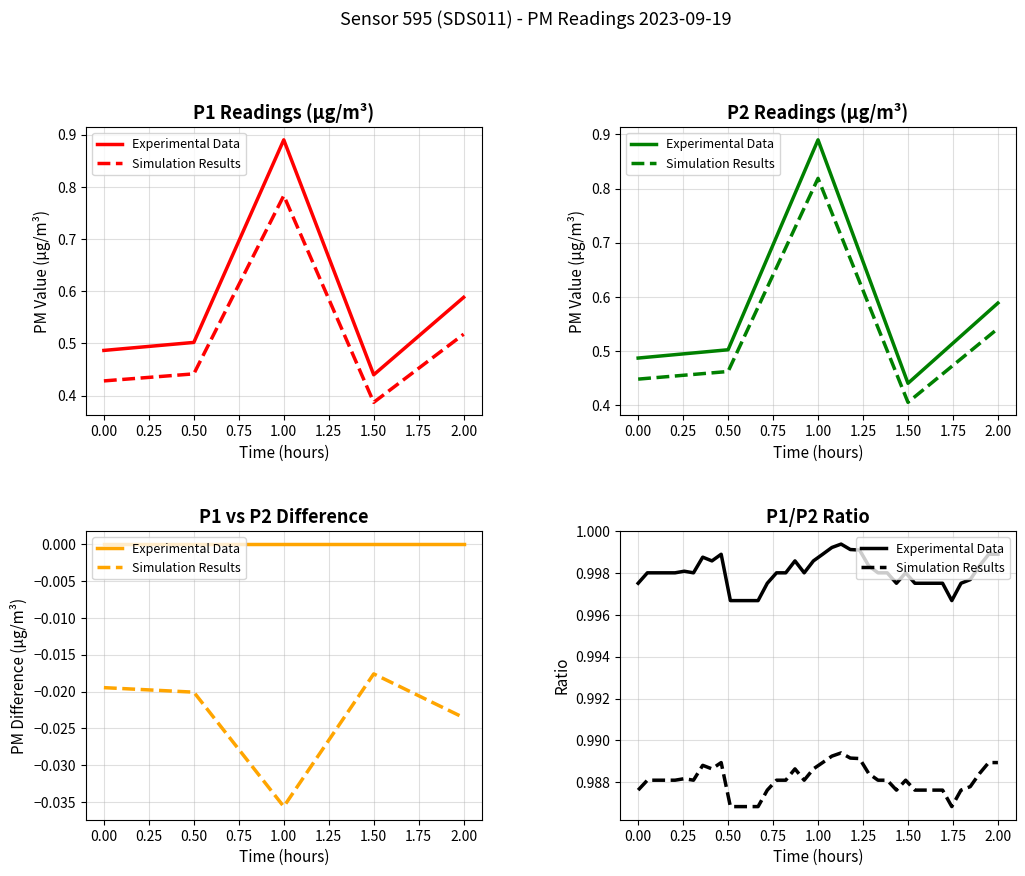

True or false: Experimental Data and Simulation Results cross at least once.

False